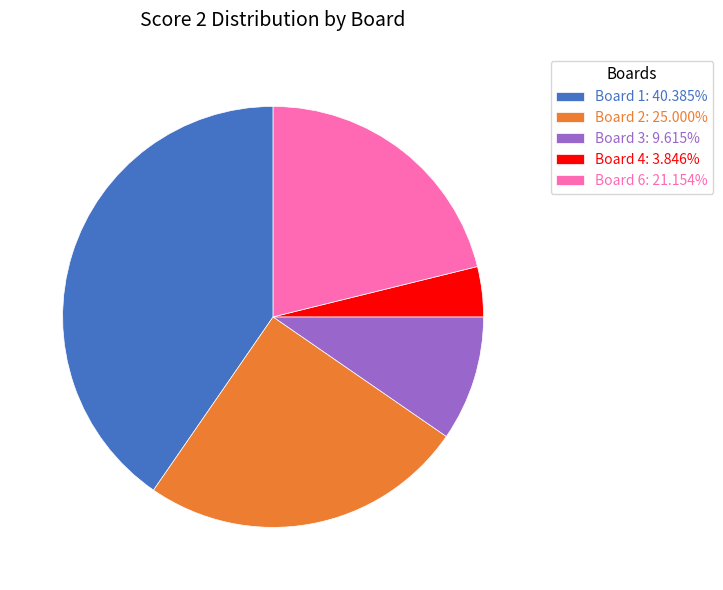

Count the number of slices in the pie.

5